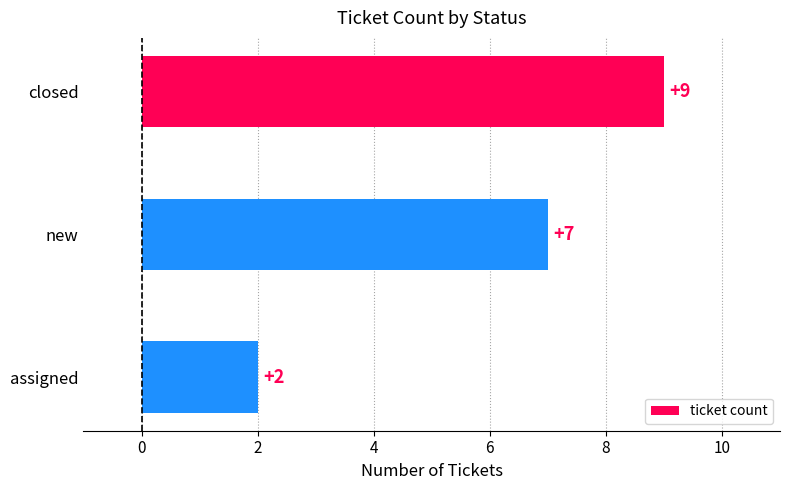

Reading bottom to top, what are all the values shown in this chart?

2	7	9